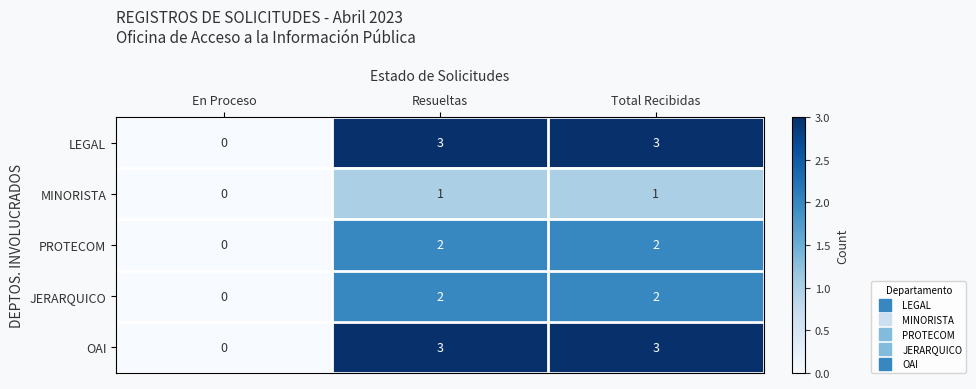

Which label corresponds to the smallest value in the chart?

En Proceso